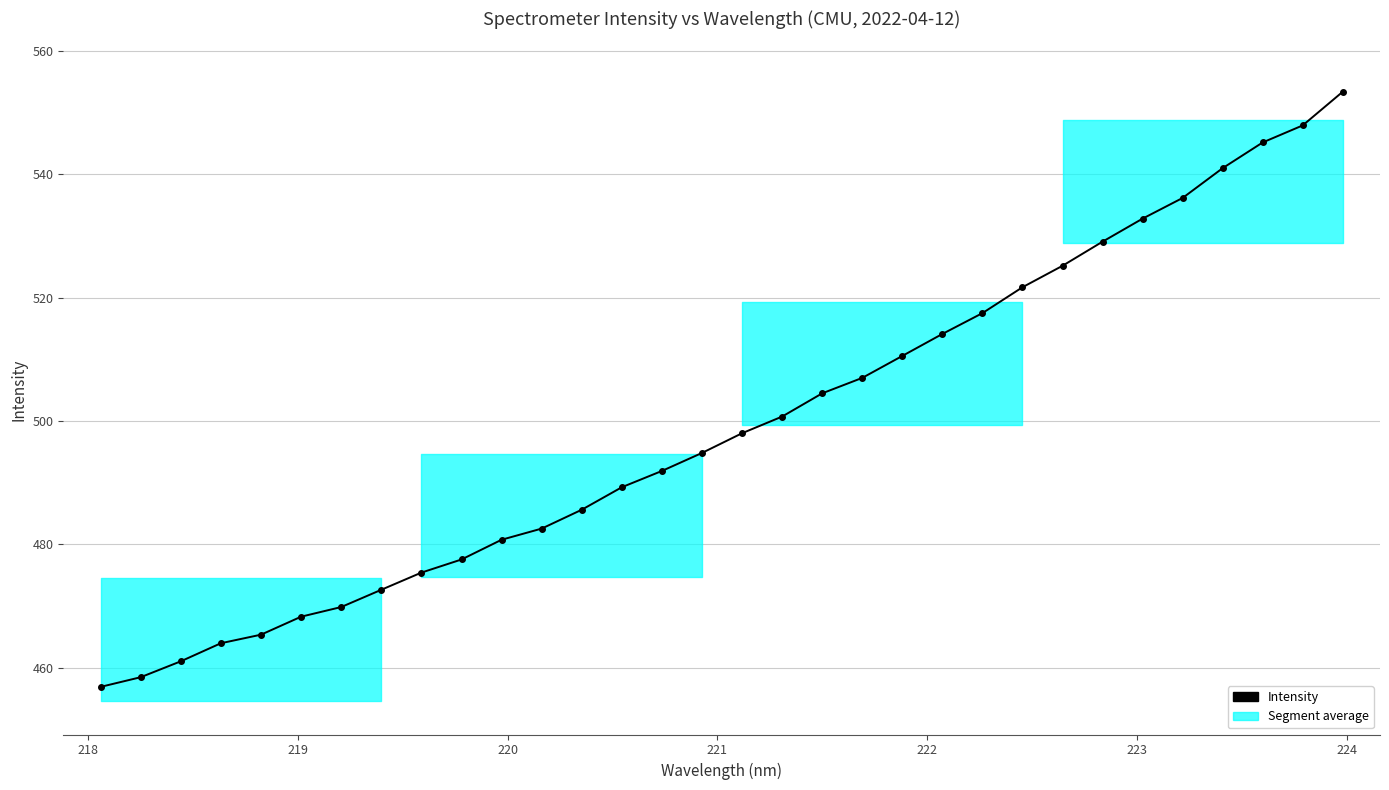

True or false: there are more than 2 points higher than both neighbors.

False